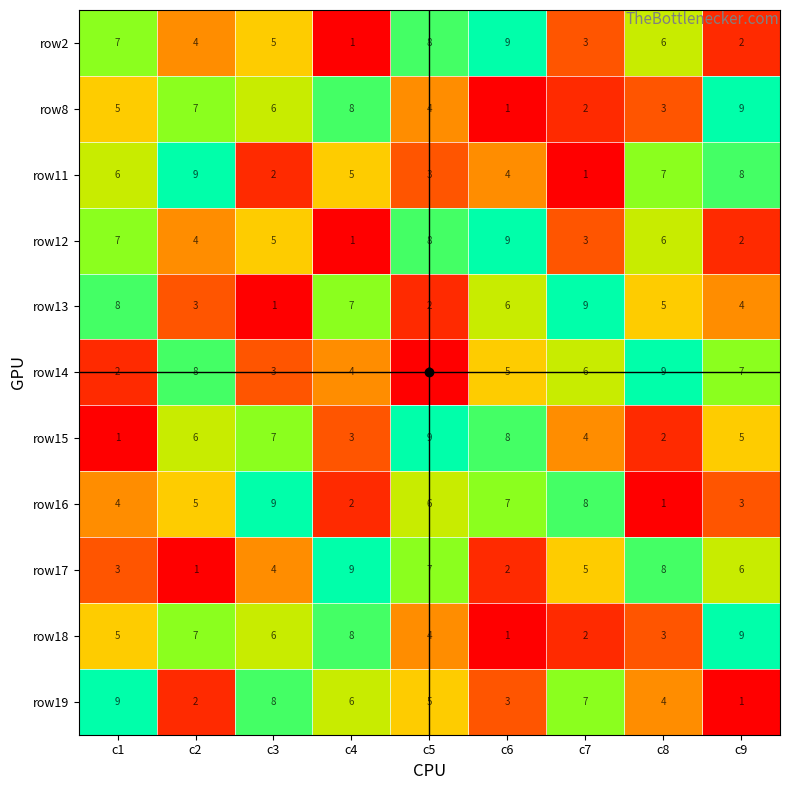

The row12 series shows 7 at c1. True or false?

True